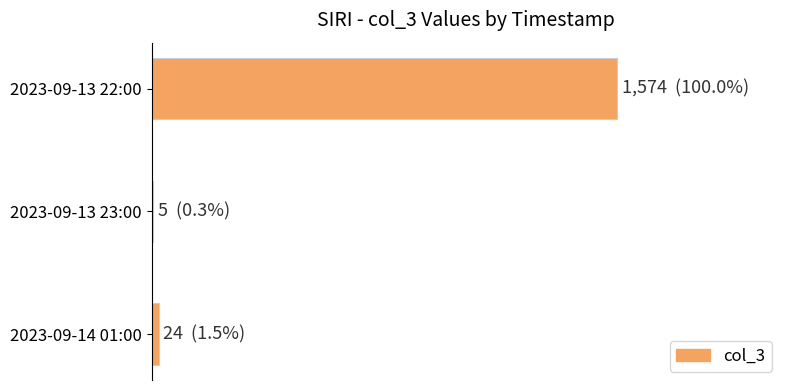

How many series are shown in this chart?

1